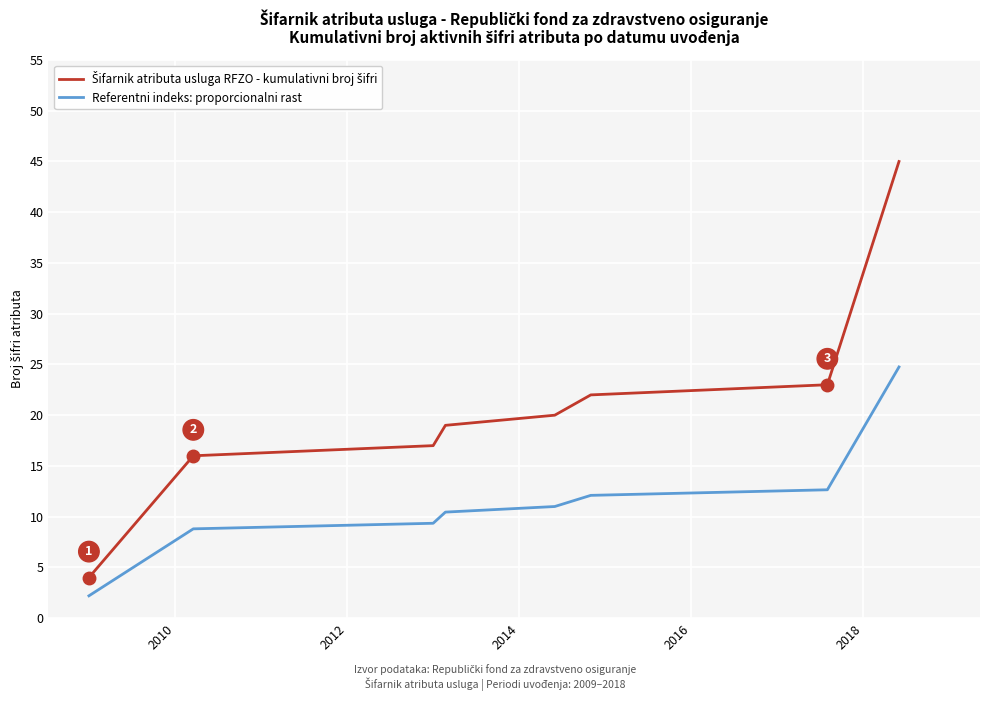

Count the number of categories in the chart.

8